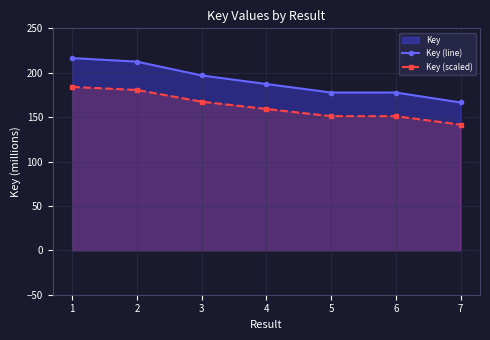

Rank the categories by Key (line) value from lowest to highest.

7, 6, 5, 4, 3, 2, 1